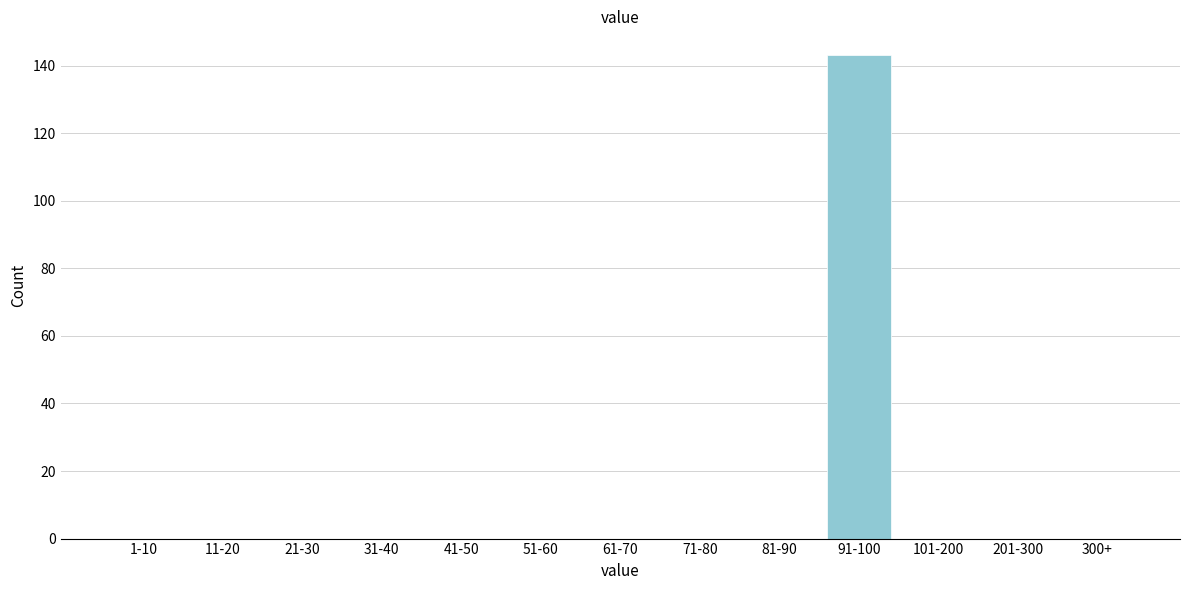

Reading left to right, extract all data points from this chart.

1-10=0	11-20=0	21-30=0	31-40=0	41-50=0	51-60=0	61-70=0	71-80=0	81-90=0	91-100=143	101-200=0	201-300=0	300+=0